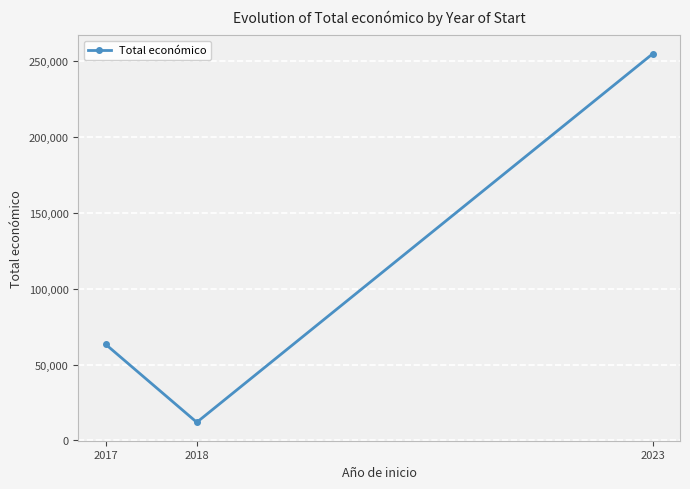

What is the maximum value shown in the chart?

254993